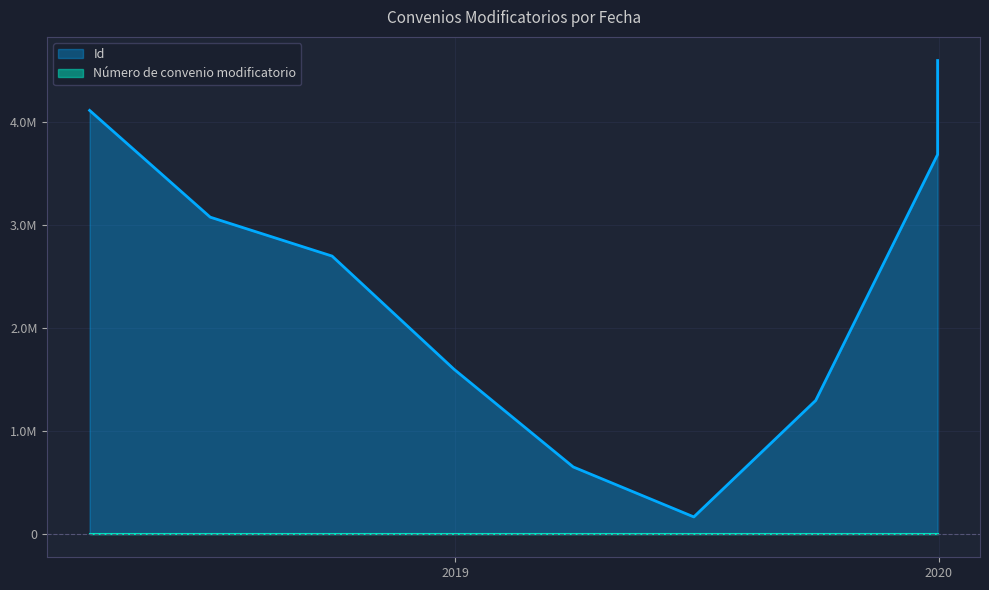

Is it true that Id equals 2698655 at 30/09/2018?

True